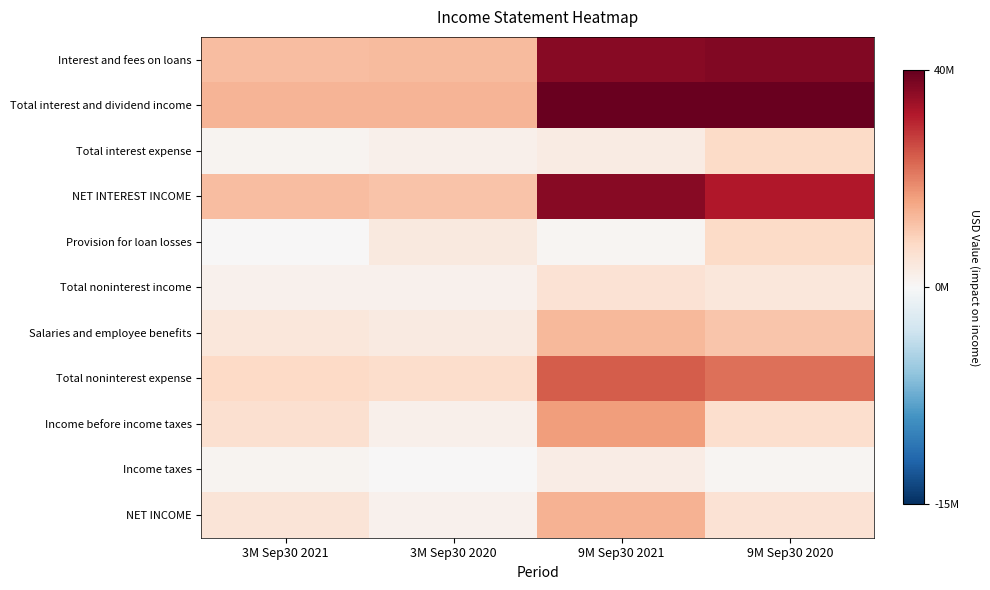

What is the difference between the highest and lowest values at 3M Sep30 2020?

13212000